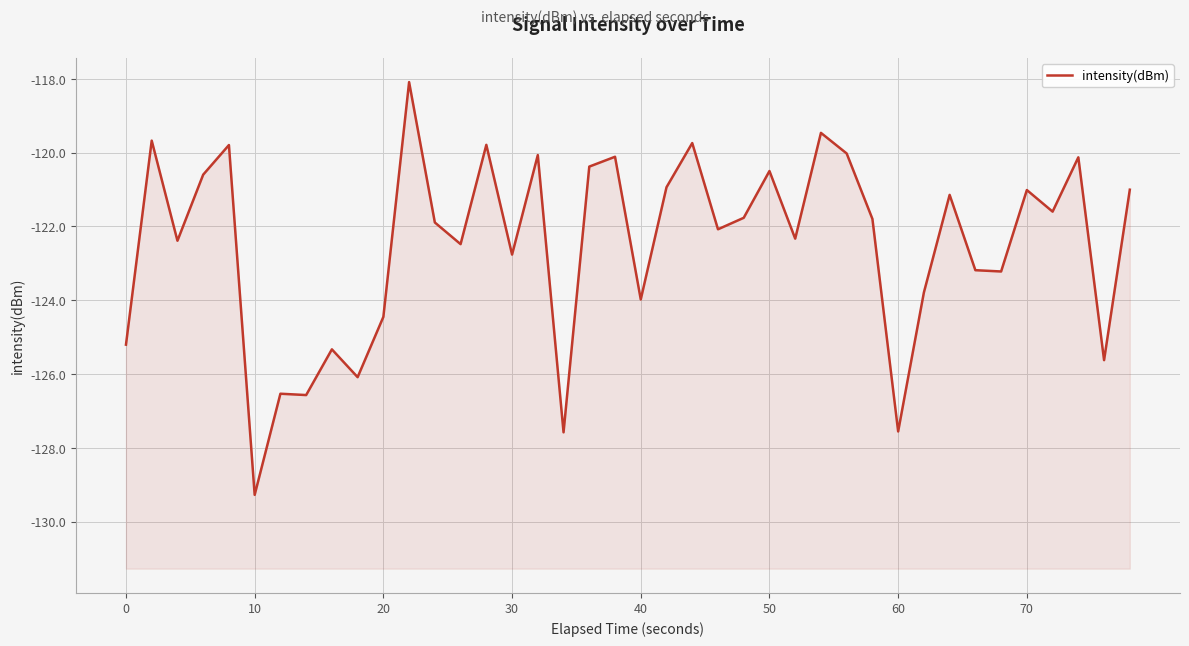

True or false: the data shows -49.1 at 17.

False